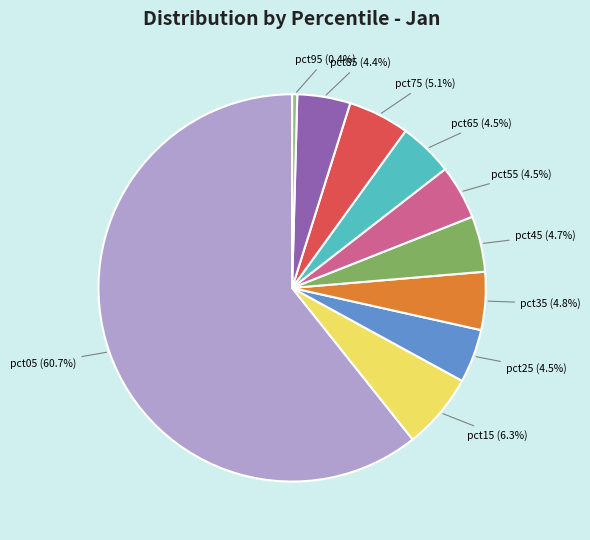

How much of the chart is everything except pct25 (4.5%)?

95.5%